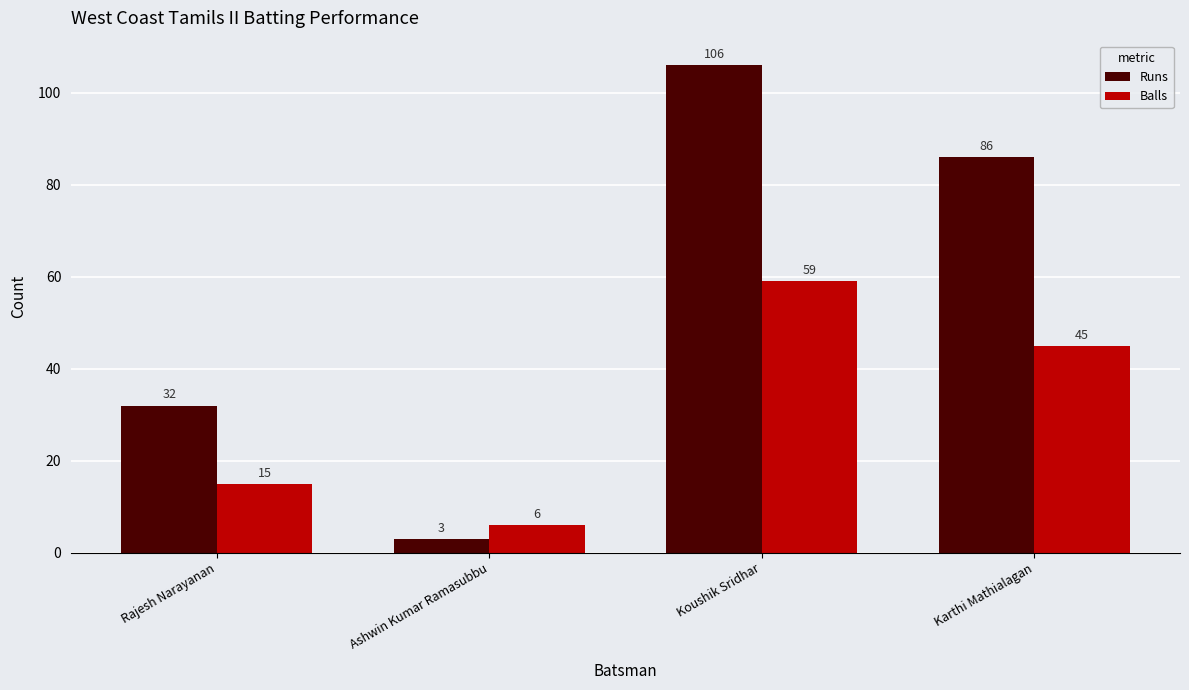

What is the approximate value of Runs at Rajesh Narayanan?

32